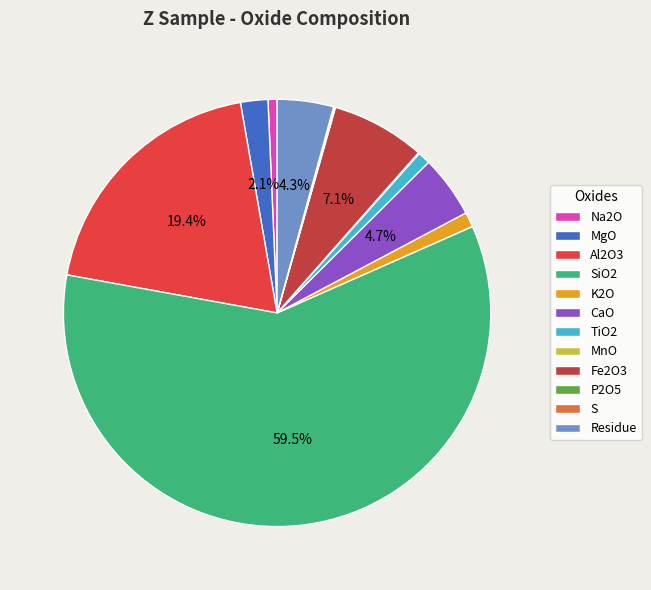

What is the total percentage of CaO and Fe2O3?

11.8%